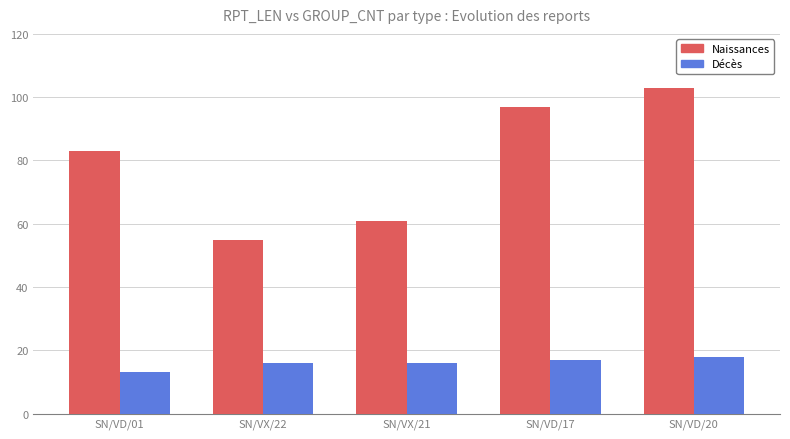

Which series changed the most between SN/VD/01 and SN/VD/20?

Naissances